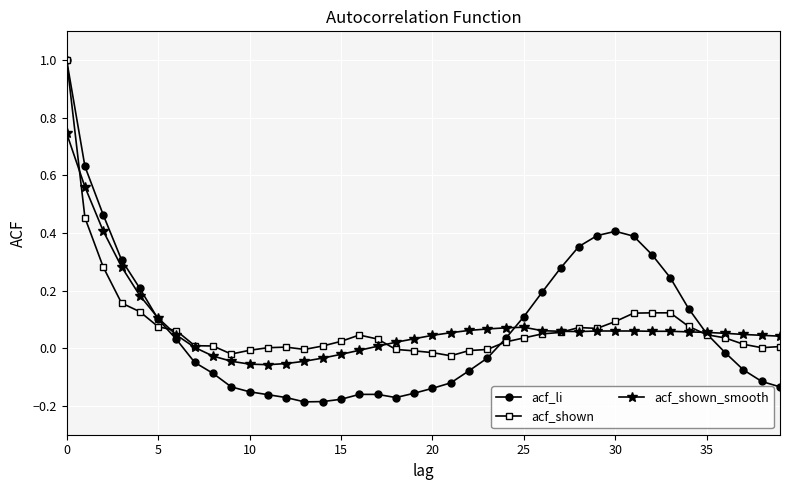

What is the maximum value shown in the chart?

1.0